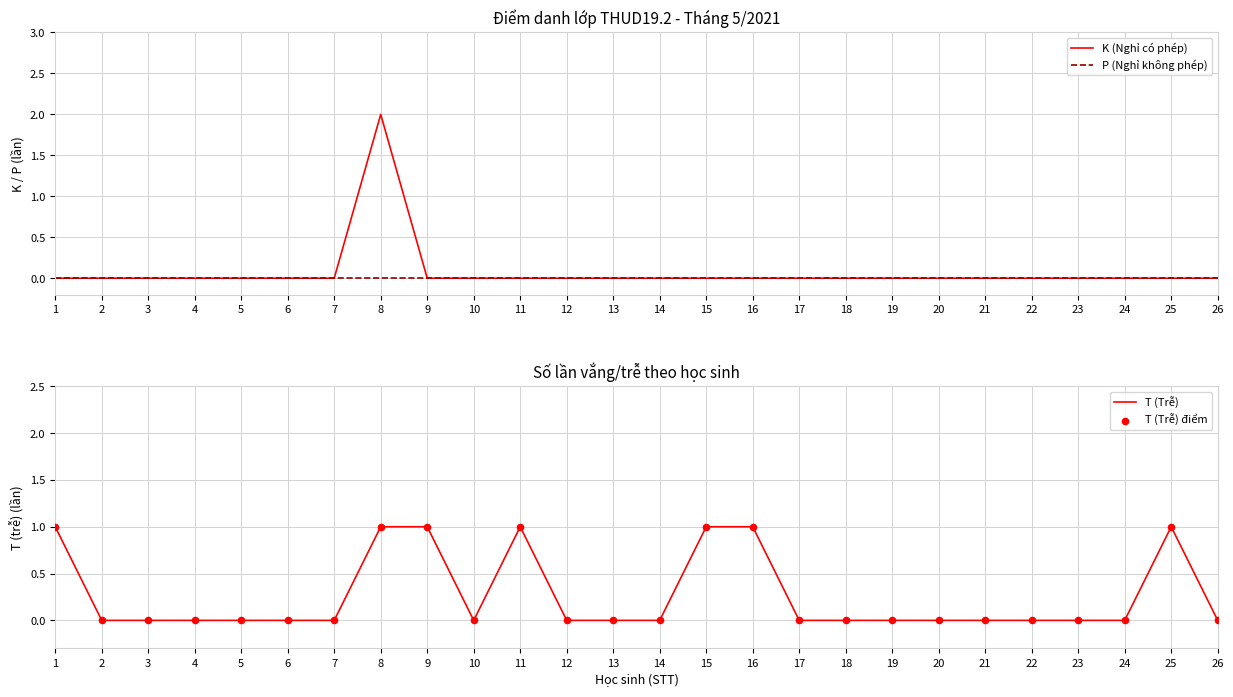

At how many categories does at least one series exceed 0?

7